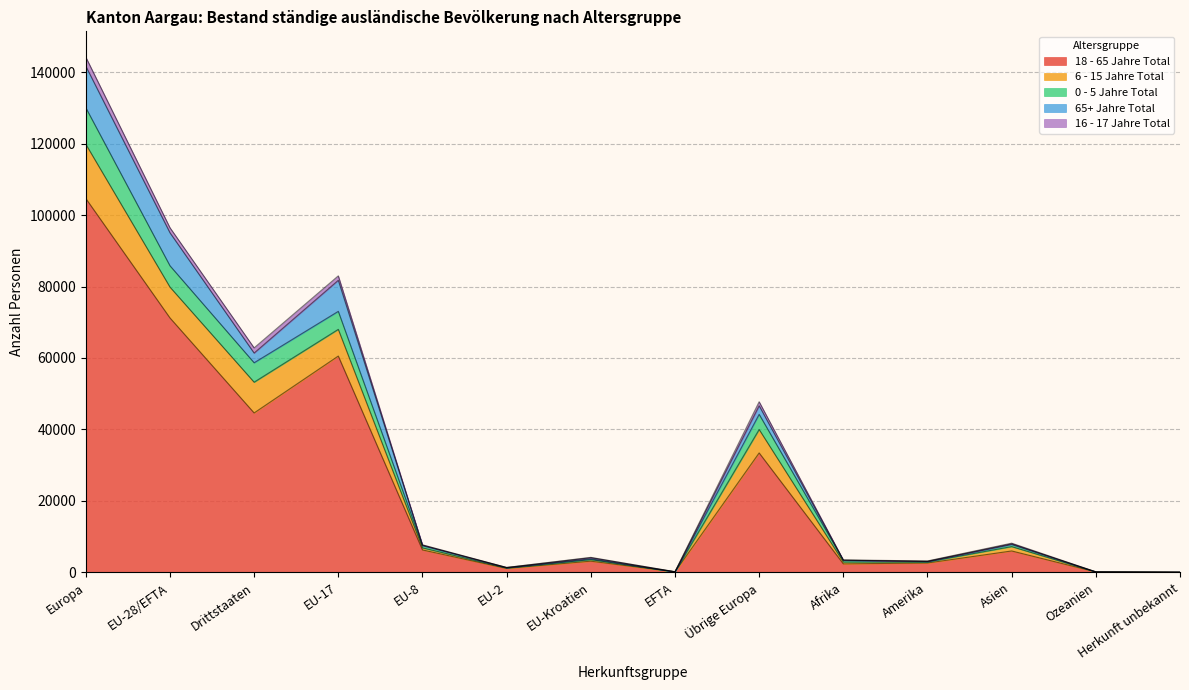

At which category is the sum across all series the highest?

Europa